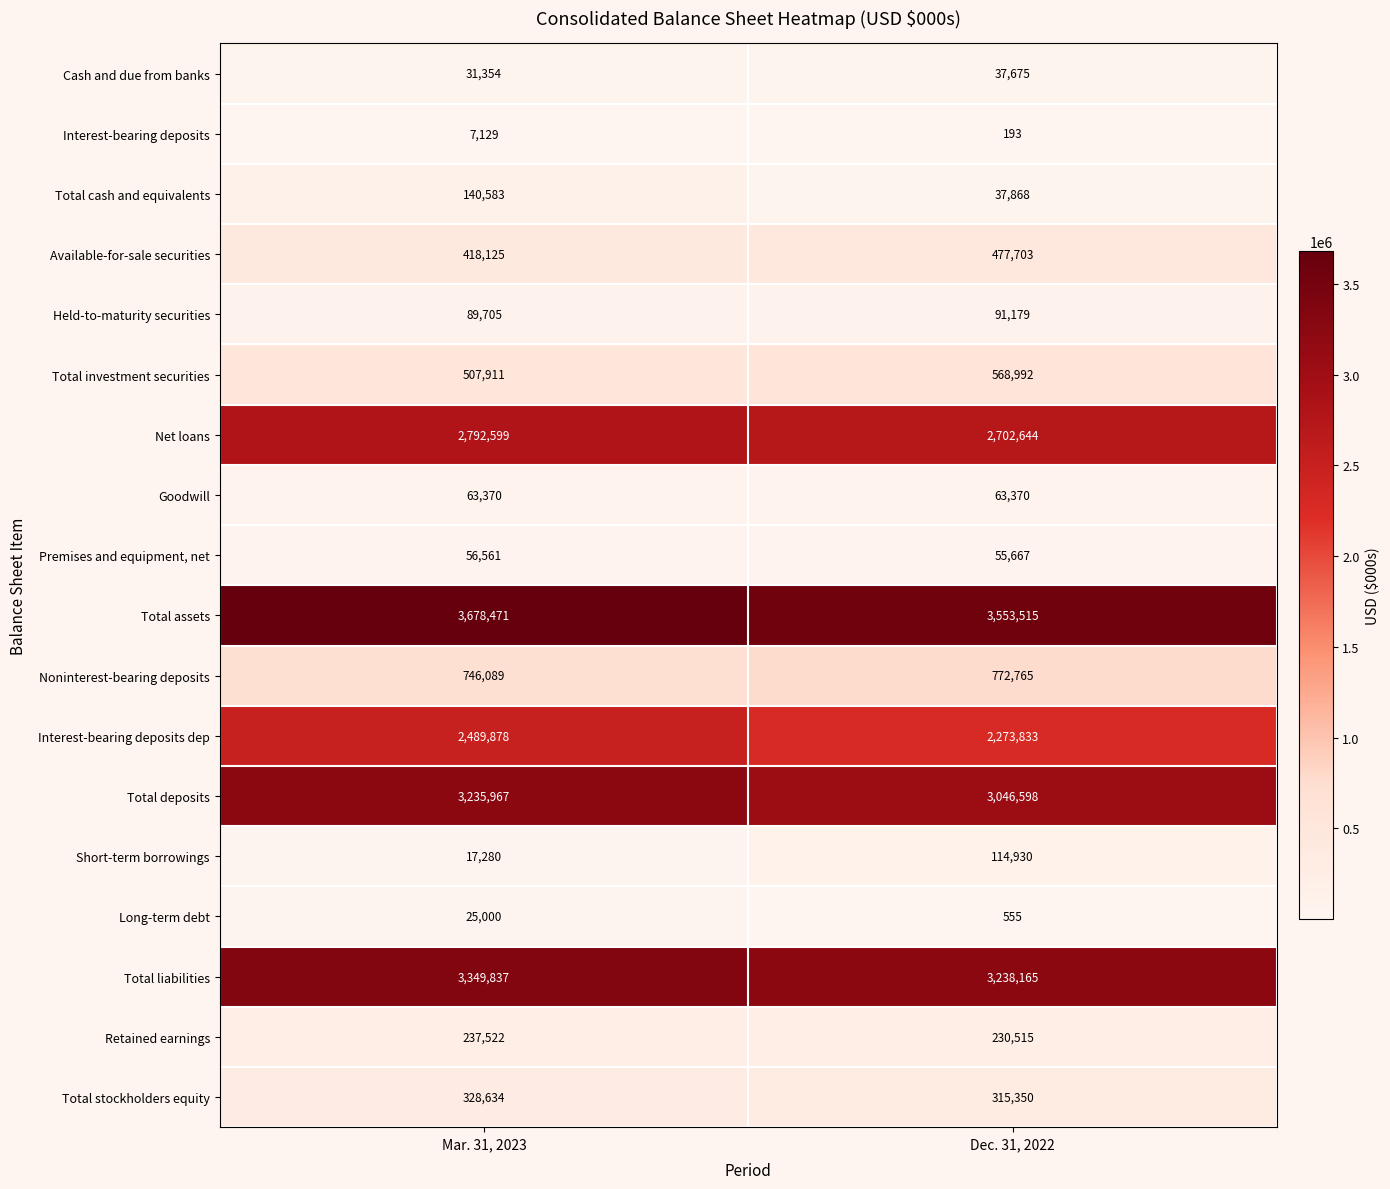

Which series has the largest total across all categories?

Total assets